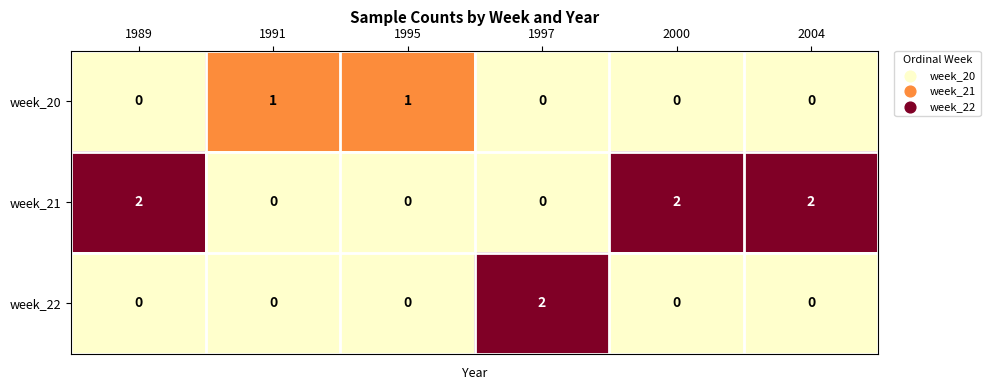

Reading right to left, transcribe all the data shown in this chart.

week_20: 0	0	0	1	1	0
week_21: 2	2	0	0	0	2
week_22: 0	0	2	0	0	0